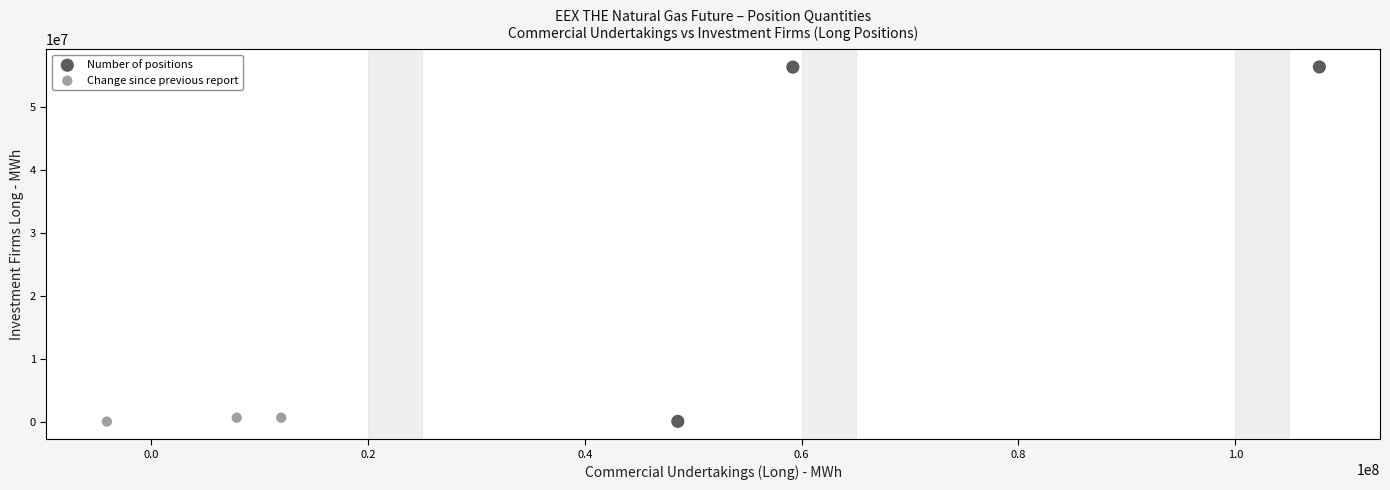

Which series has the largest Y range (max minus min)?

Number of positions